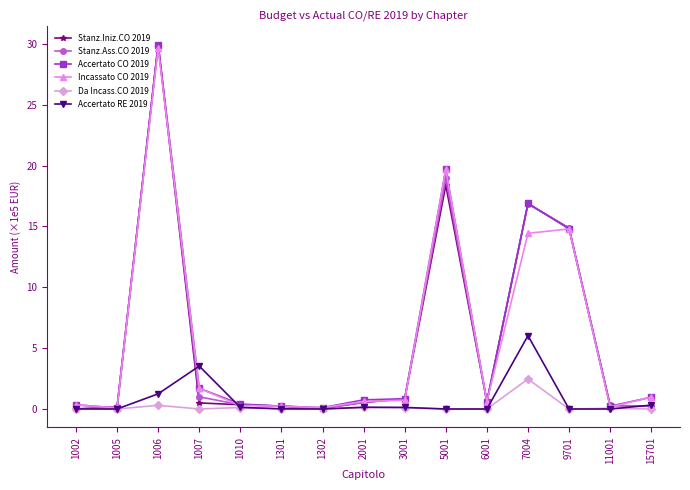

What value does the Accertato RE 2019 series have at 2001?

0.1